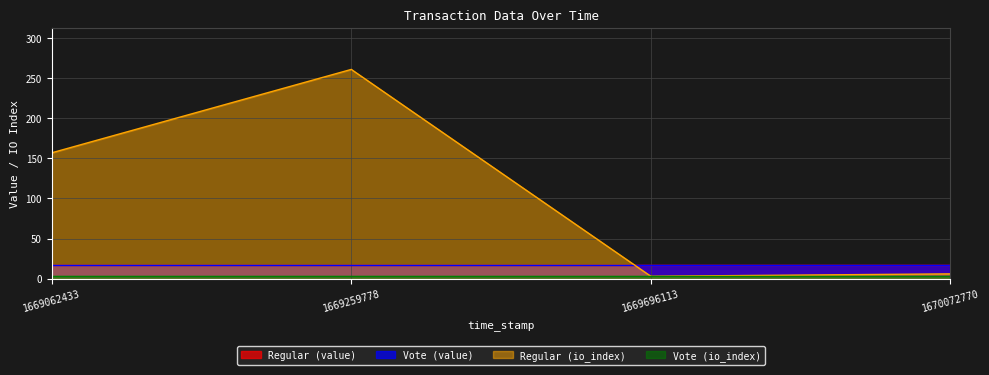

Which category has the highest value across all series?

1669259778